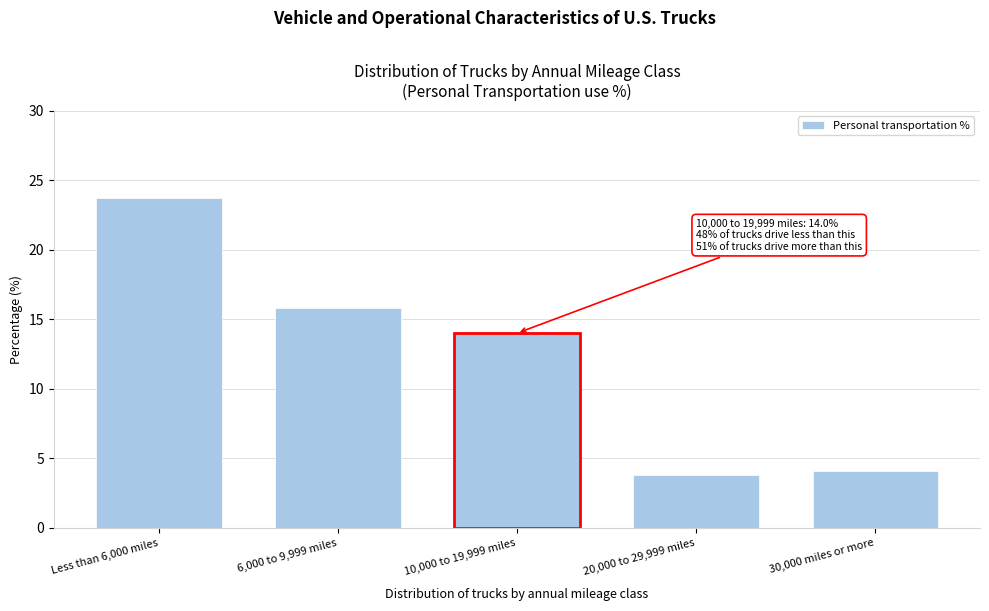

Reading right to left, list all the values displayed in this chart.

4.1	3.8	14.0	15.8	23.7